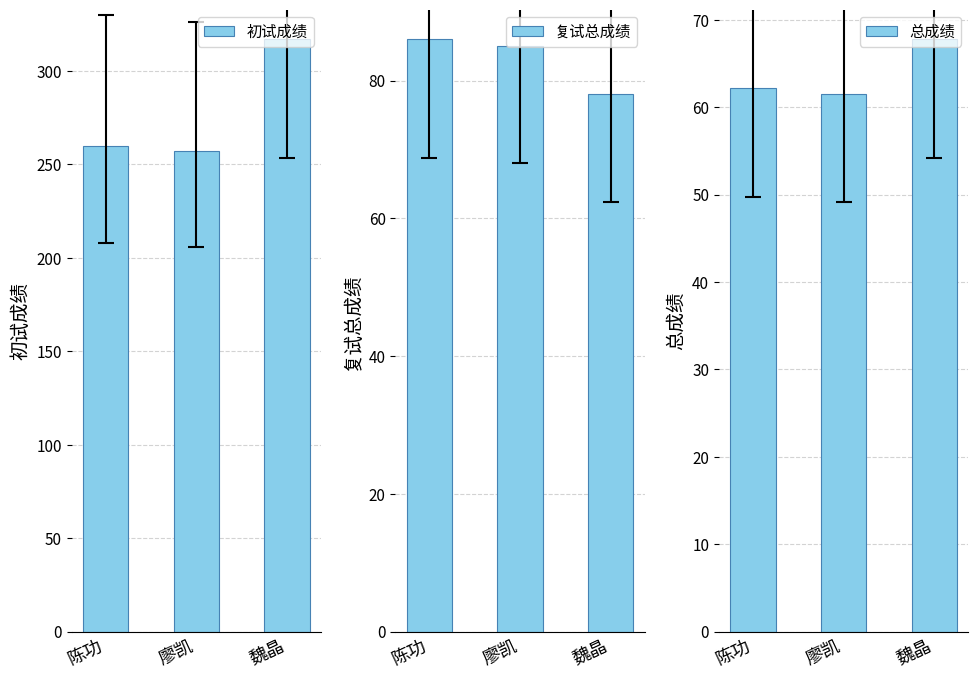

Which series has the widest spread of values?

初试成绩